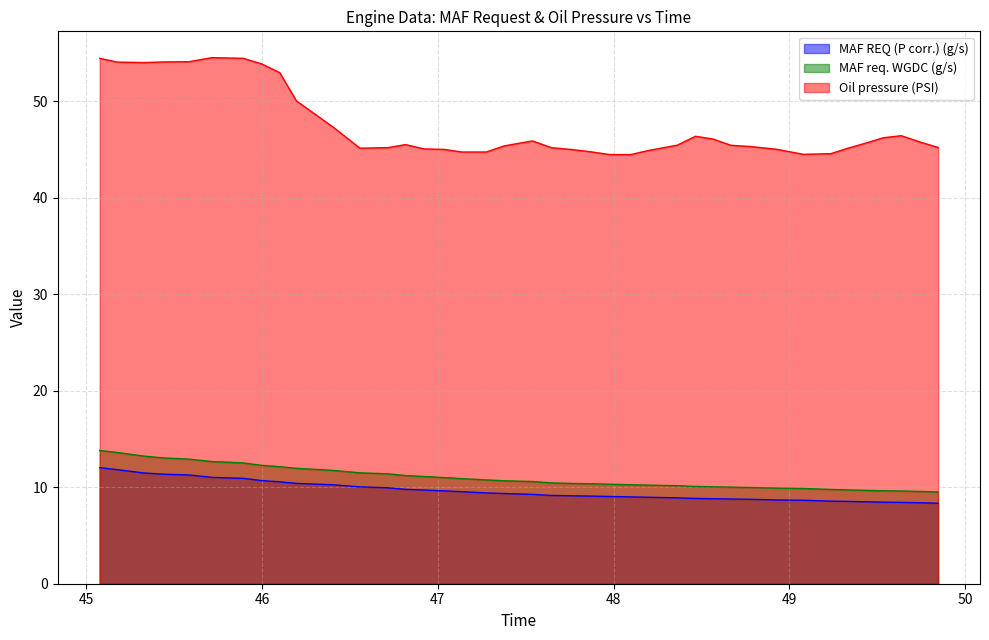

What is the label of the 38th point from the left?

49.636